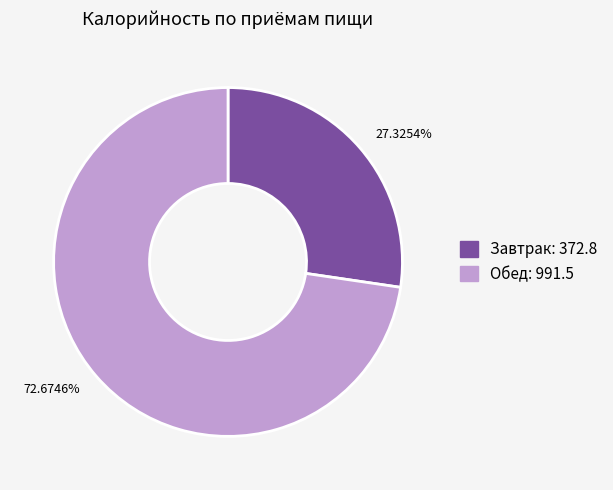

Rank the categories by value from lowest to highest.

27.3254%, 72.6746%